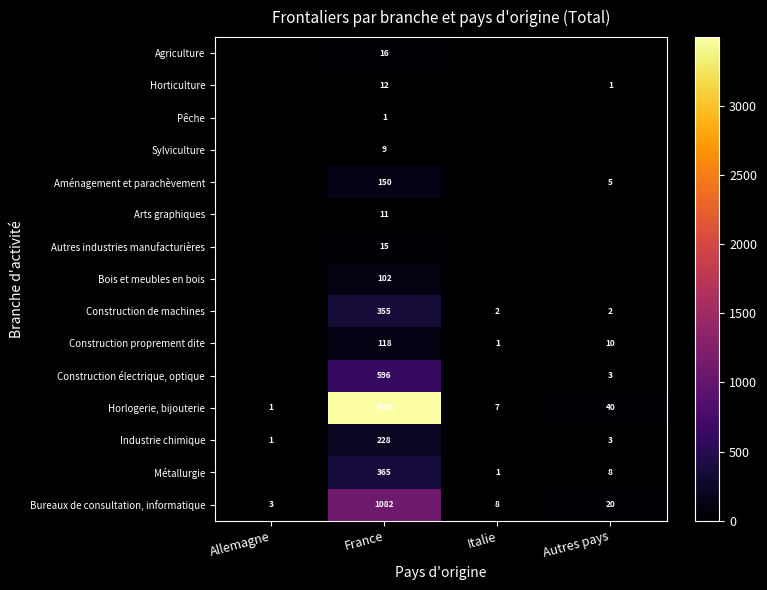

What is the sum of all Bureaux de consultation, informatique values?

1113